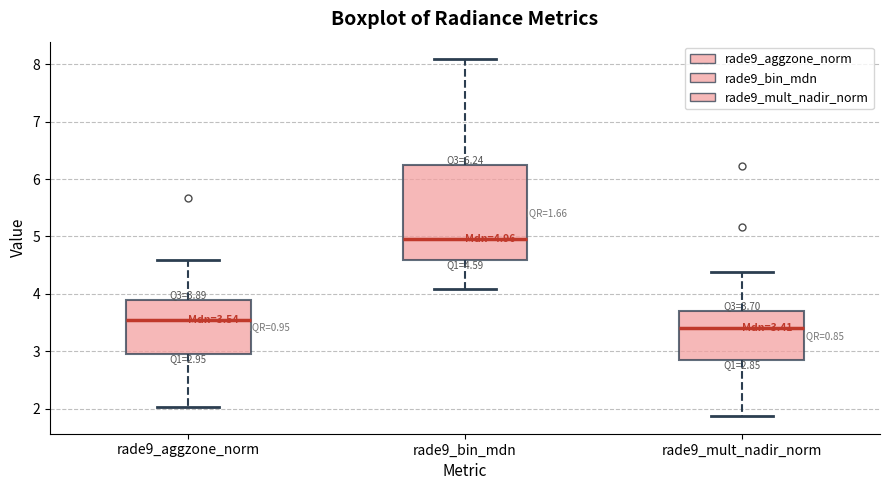

Which box's median line is the highest?

rade9_bin_mdn